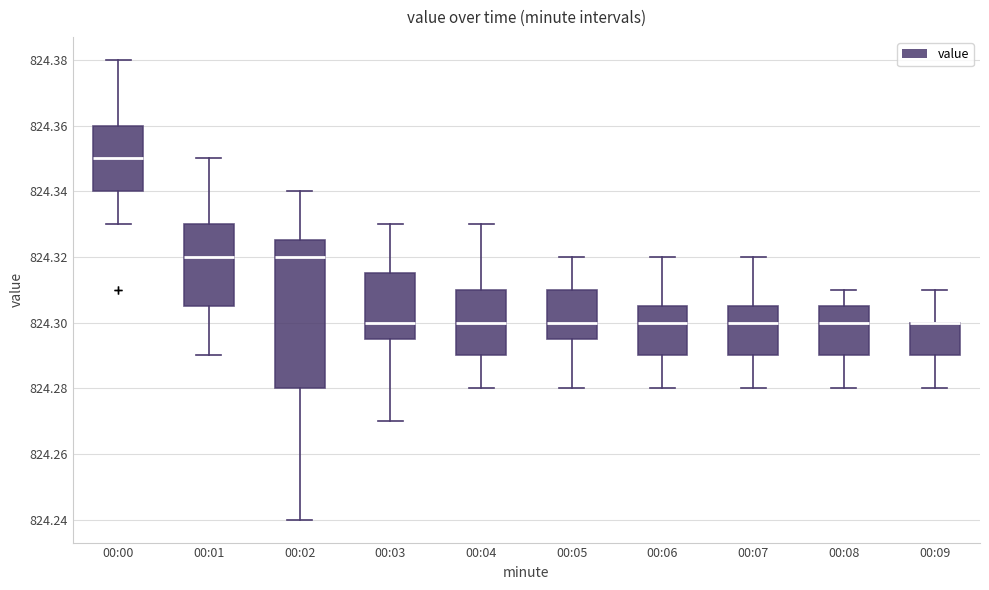

Reading left to right, read every box against the y-axis: the position of its median line, the range the box covers, and the ends of its whiskers. The values are not printed on the chart, so give them approximately, as read against the axis.

00:00: median 824.350, box 824.340 to 824.360, whiskers 824.330 to 824.380
00:01: median 824.320, box 824.306 to 824.330, whiskers 824.290 to 824.350
00:02: median 824.320, box 824.280 to 824.326, whiskers 824.240 to 824.340
00:03: median 824.300, box 824.296 to 824.316, whiskers 824.270 to 824.330
00:04: median 824.300, box 824.290 to 824.310, whiskers 824.280 to 824.330
00:05: median 824.300, box 824.296 to 824.310, whiskers 824.280 to 824.320
00:06: median 824.300, box 824.290 to 824.306, whiskers 824.280 to 824.320
00:07: median 824.300, box 824.290 to 824.306, whiskers 824.280 to 824.320
00:08: median 824.300, box 824.290 to 824.306, whiskers 824.280 to 824.310
00:09: median 824.300 (drawn on the box's upper edge), box 824.290 to 824.300, whiskers 824.280 to 824.310